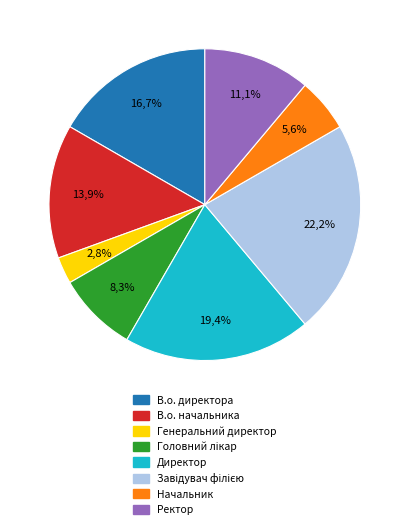

To the nearest percent, what is the difference between the largest and smallest slice percentages?

19%